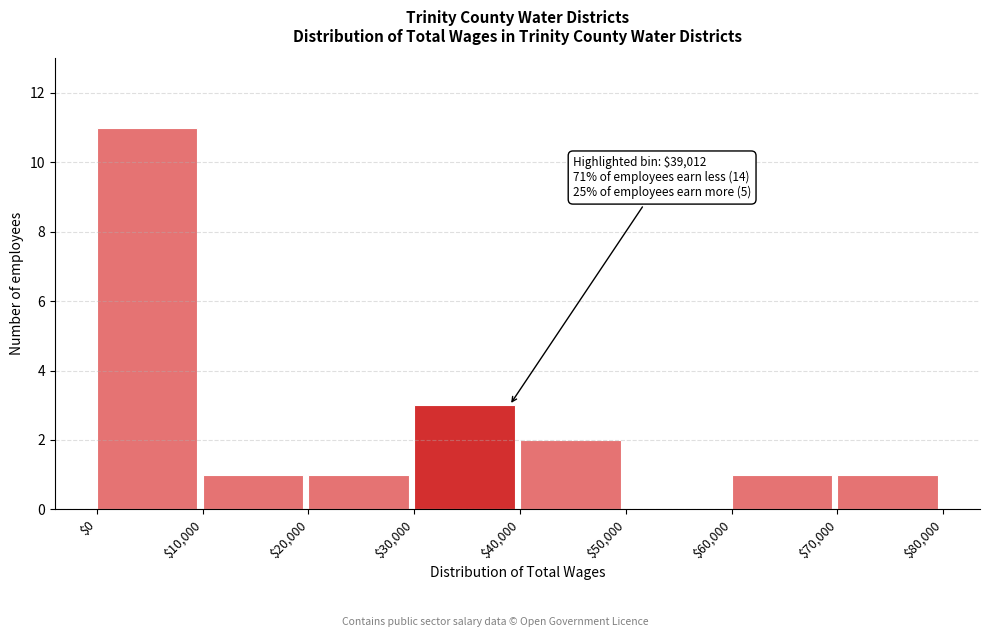

Which range on the x-axis has the tallest bar?

$0 to $10,000